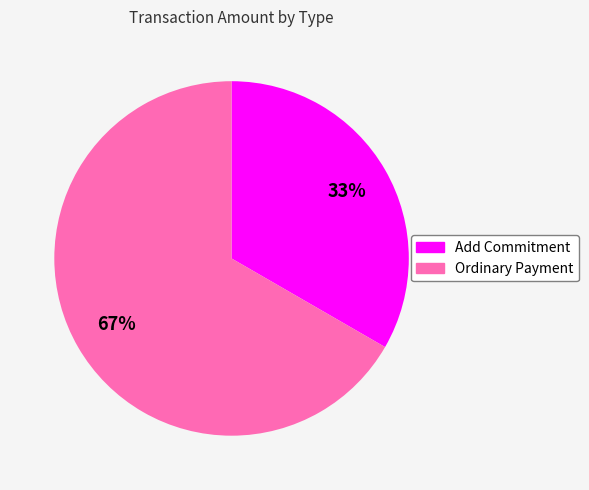

Is Add Commitment the majority of the pie?

No